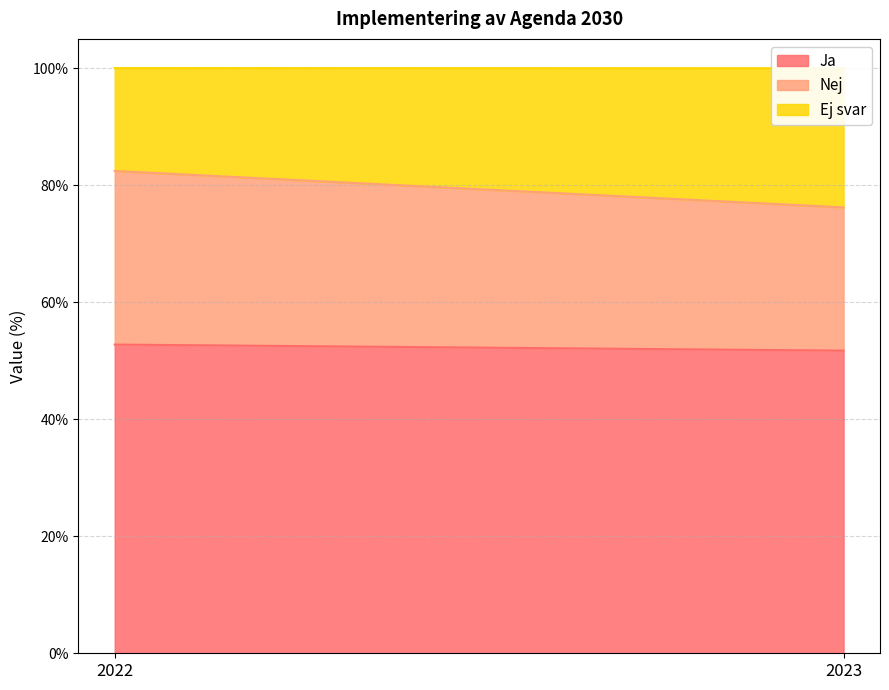

How many series are shown in this chart?

3